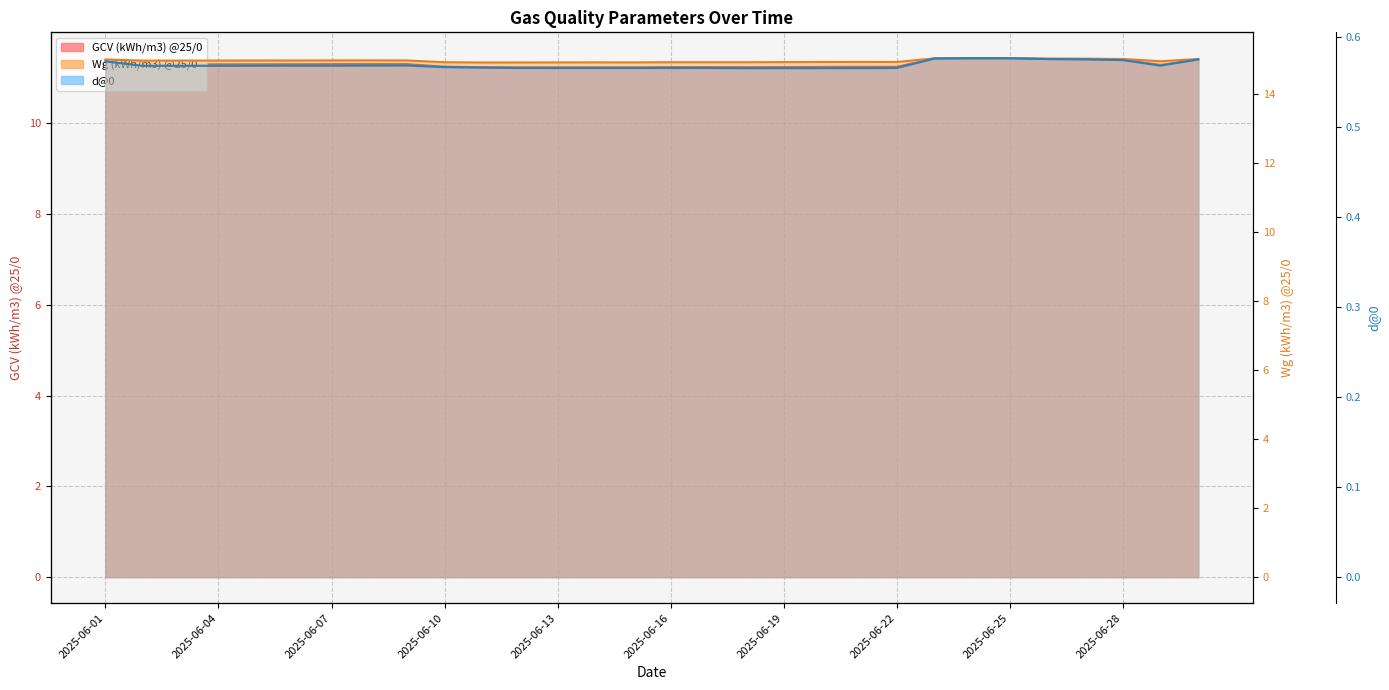

Reading left to right, list all the values displayed in this chart.

GCV (kWh/m3) @25/0: 11.4	11.3	11.3	11.3	11.3	11.3	11.3	11.3	11.3	11.2	11.2	11.2	11.2	11.2	11.2	11.2	11.2	11.2	11.2	11.2	11.2	11.2	11.4	11.4	11.4	11.4	11.4	11.4	11.3	11.4
Wg (kWh/m3) @25/0: 15.0	15.0	15.0	15.0	15.0	15.0	15.0	15.0	15.0	14.9	14.9	14.9	14.9	14.9	14.9	14.9	14.9	14.9	14.9	14.9	14.9	14.9	15.0	15.0	15.0	15.0	15.0	15.0	15.0	15.0
d@0: 0.6	0.6	0.6	0.6	0.6	0.6	0.6	0.6	0.6	0.6	0.6	0.6	0.6	0.6	0.6	0.6	0.6	0.6	0.6	0.6	0.6	0.6	0.6	0.6	0.6	0.6	0.6	0.6	0.6	0.6